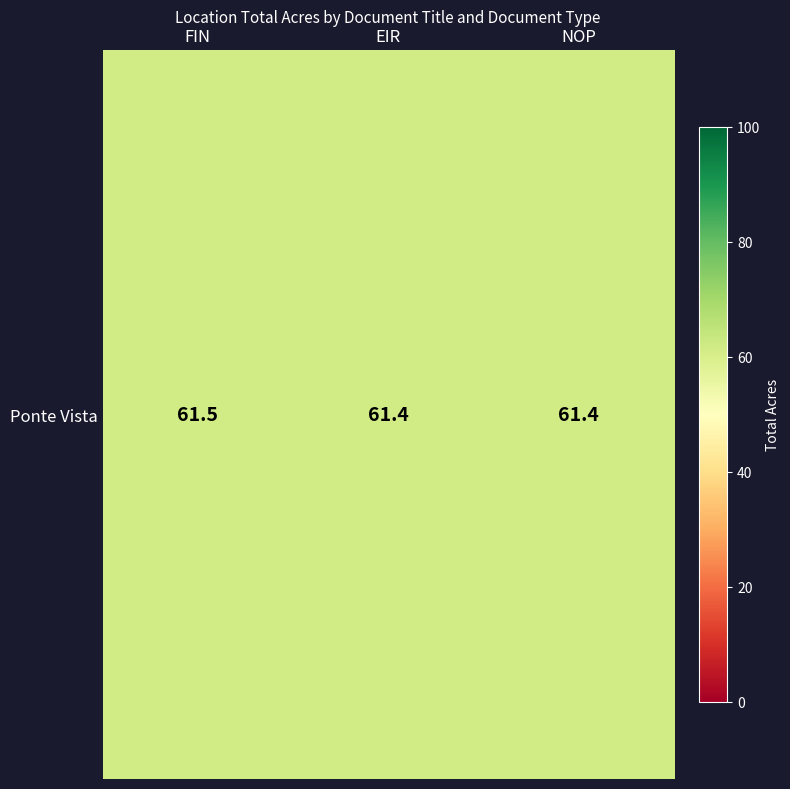

Which has a higher value, EIR or FIN?

FIN